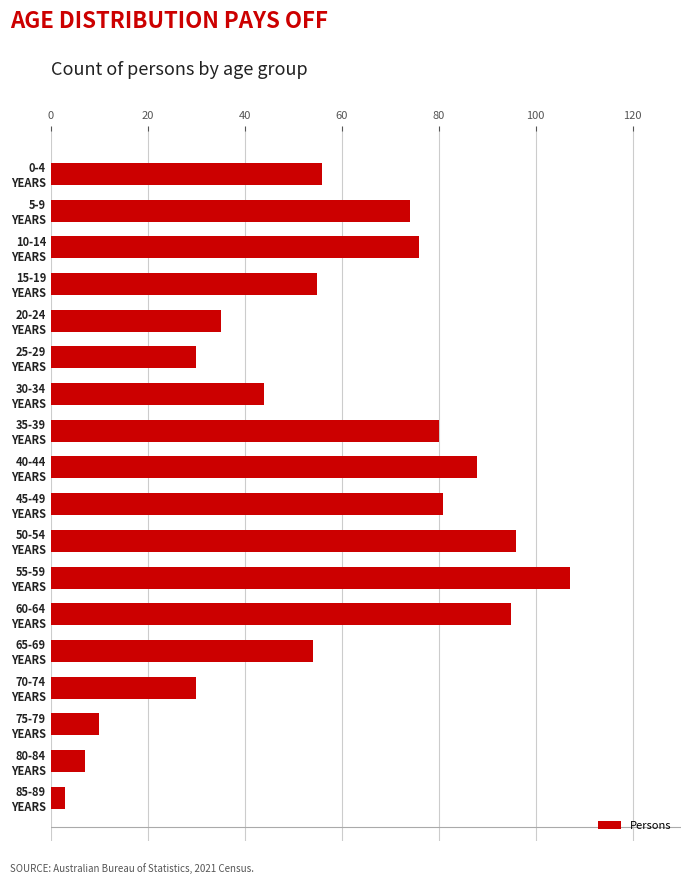

Reading top to bottom, list all the values displayed in this chart.

56	74	76	55	35	30	44	80	88	81	96	107	95	54	30	10	7	3